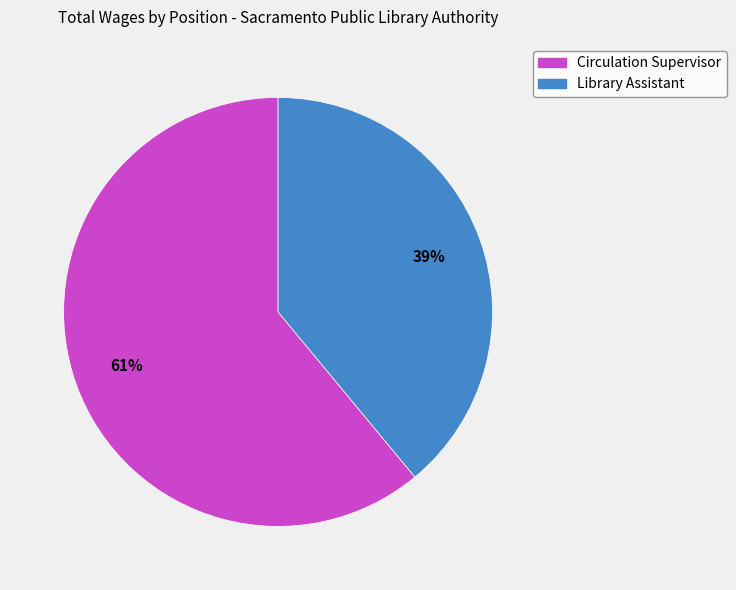

Do Circulation Supervisor and Library Assistant together represent more than half of the pie?

Yes